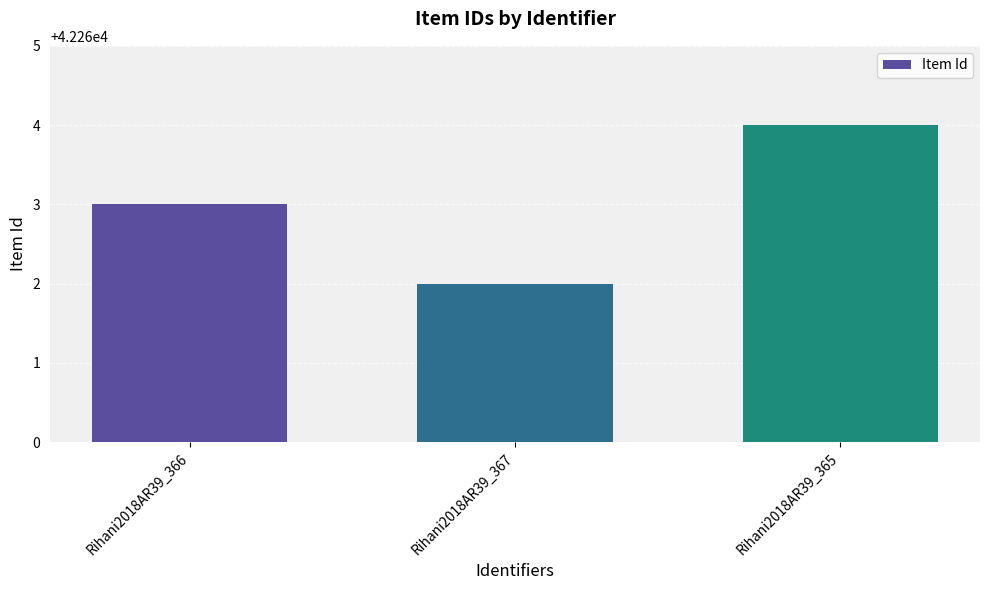

Rank the categories by value from highest to lowest.

Rihani2018AR39_365, Rihani2018AR39_366, Rihani2018AR39_367